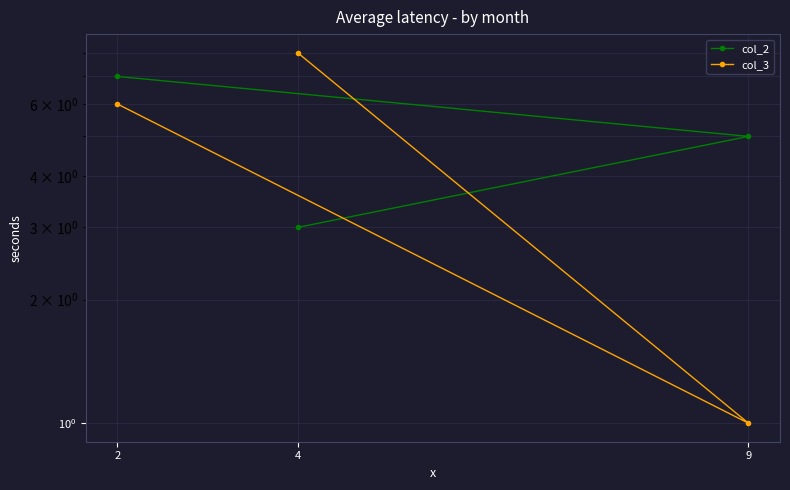

What is the highest value of the col_3 series?

8